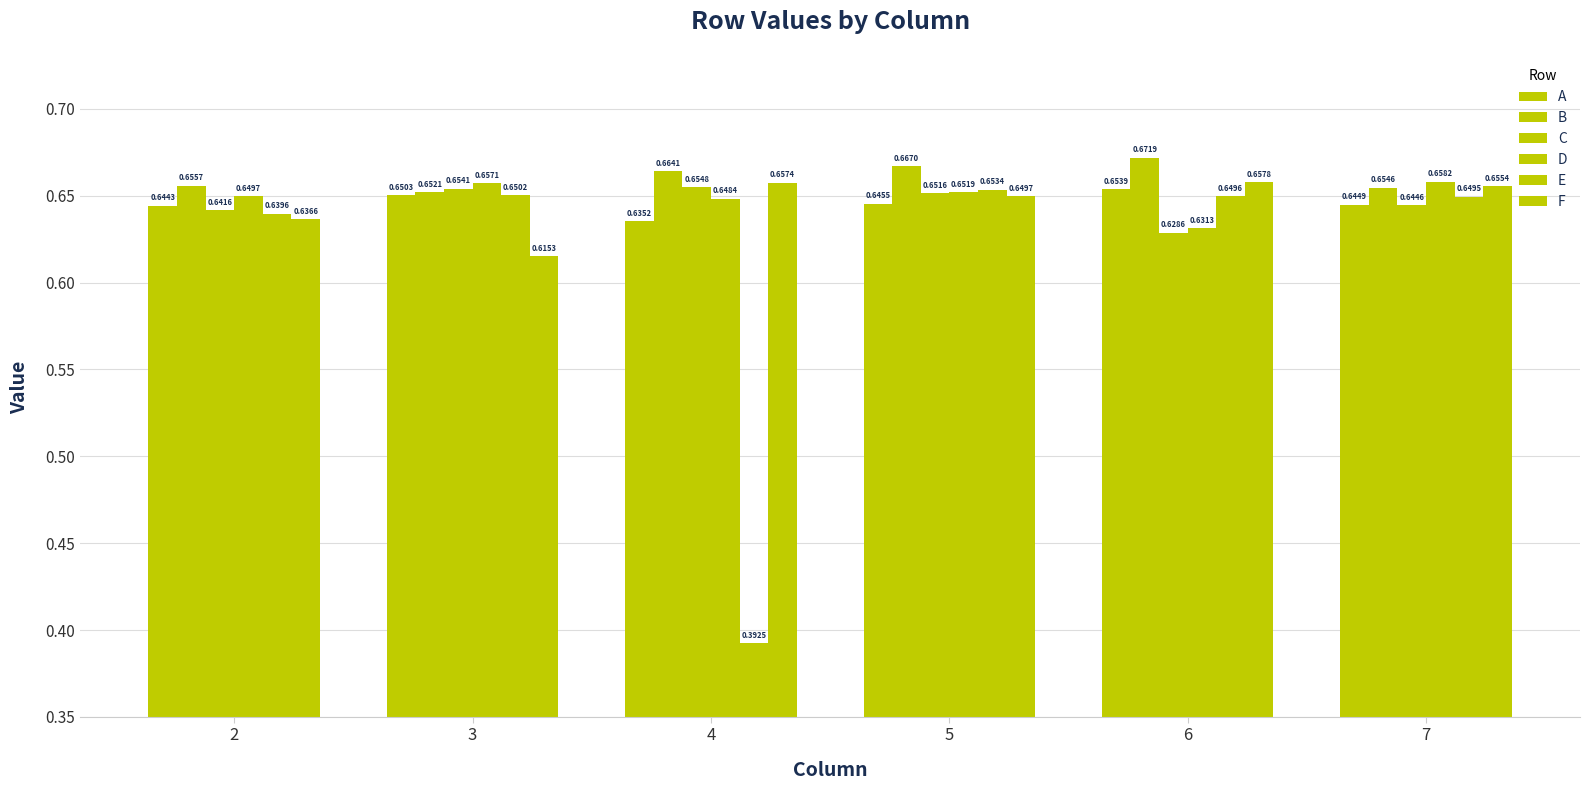

What is the value of the A bar at the 2nd from the left?

0.7